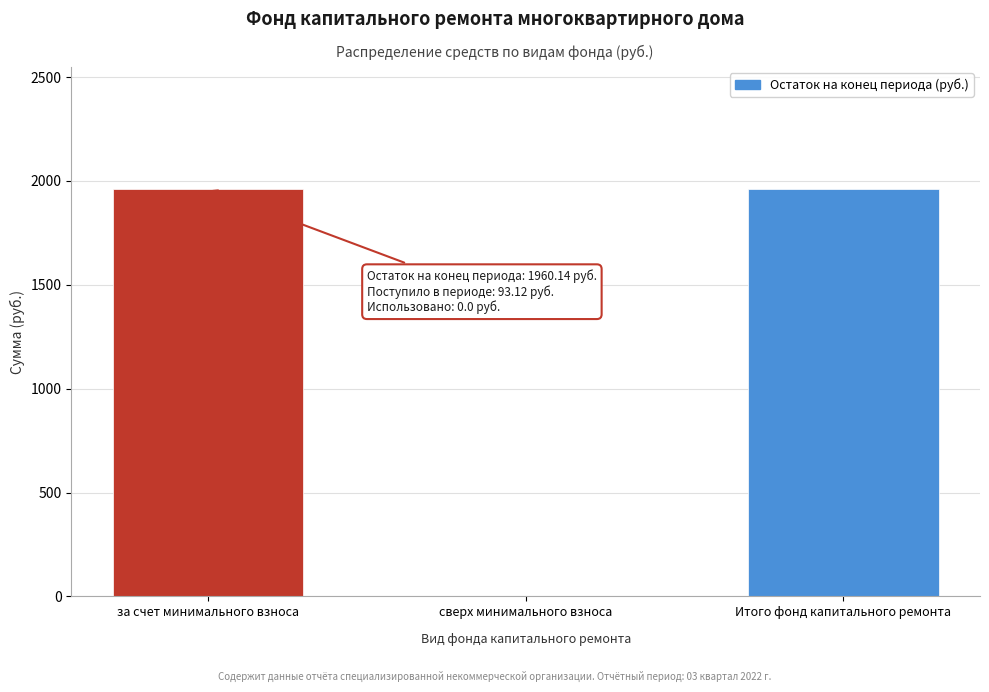

Reading left to right, extract all data points from this chart.

за счет минимального взноса=1960.1	сверх минимального взноса=0.0	Итого фонд капитального ремонта=1960.1